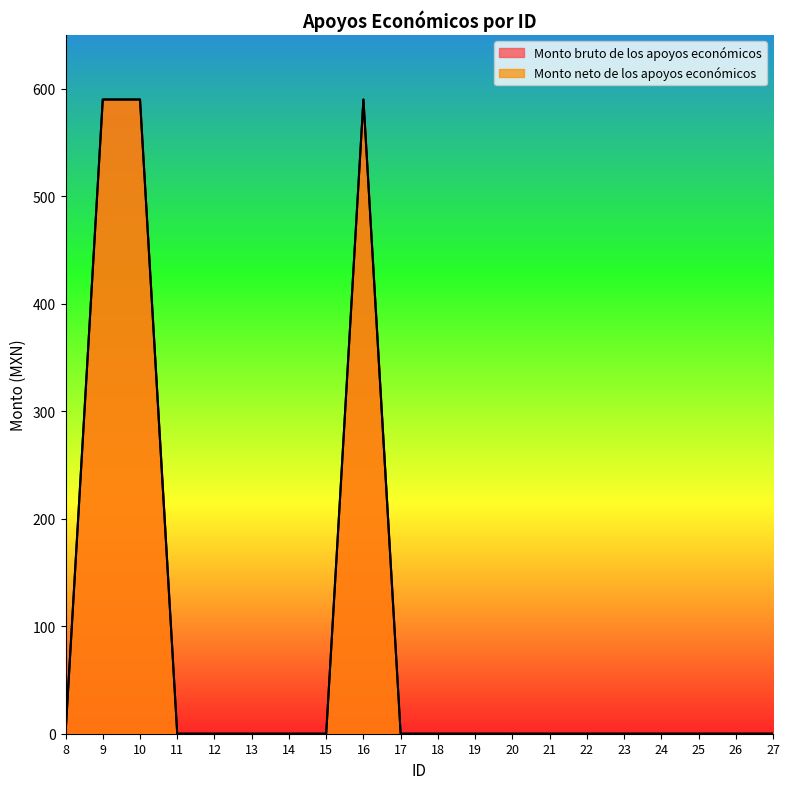

What is the difference between the maximum and second lowest values in the Monto neto de los apoyos económicos series?

590